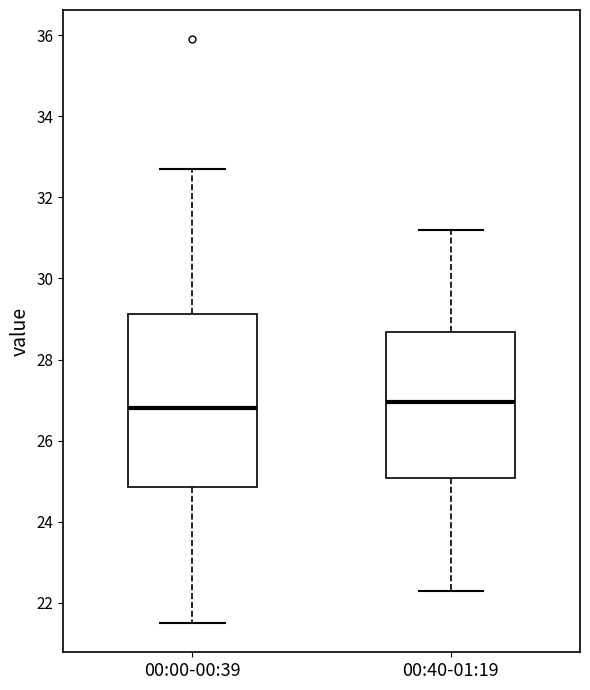

Reading left to right, read every box against the y-axis: the position of its median line, the range the box covers, and the ends of its whiskers. The values are not printed on the chart, so give them approximately, as read against the axis.

00:00-00:39: median 26.8, box 24.8 to 29.2, whiskers 21.6 to 32.8
00:40-01:19: median 27.0, box 25.0 to 28.6, whiskers 22.4 to 31.2